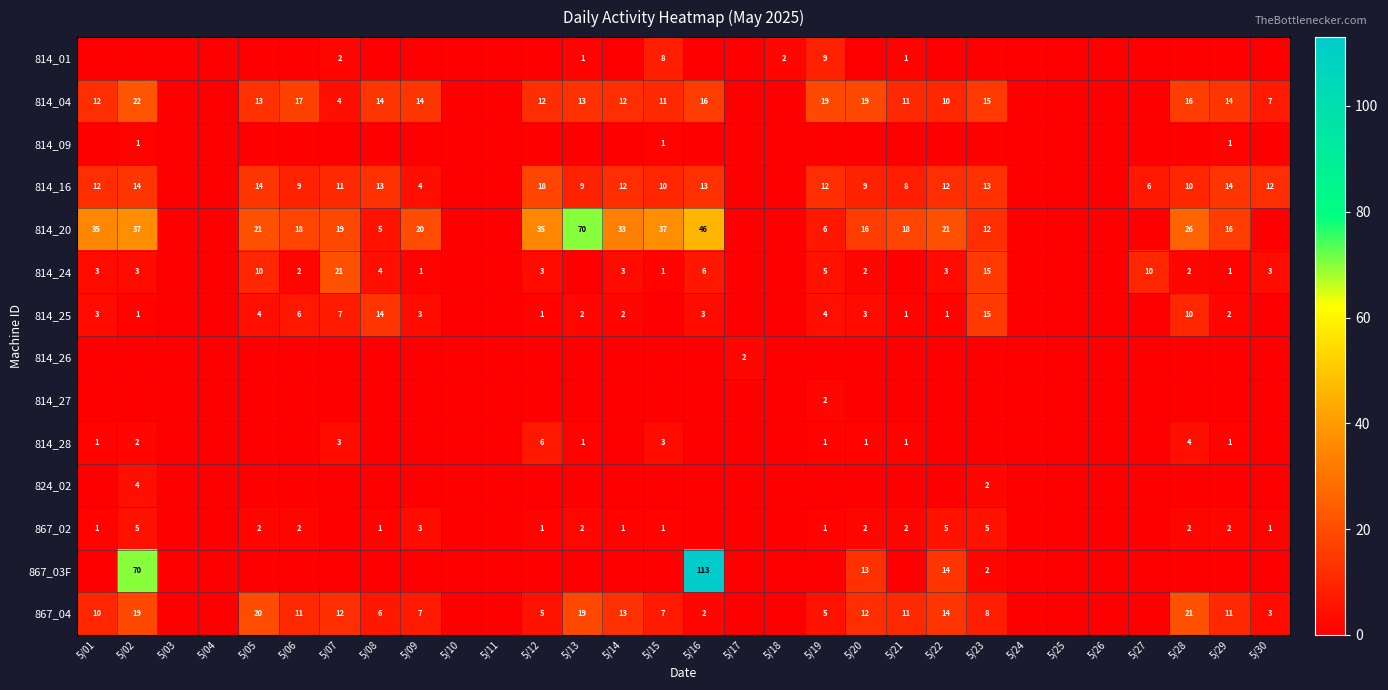

What is the sum of the 814_24 values at 5/28 and 5/16?

8